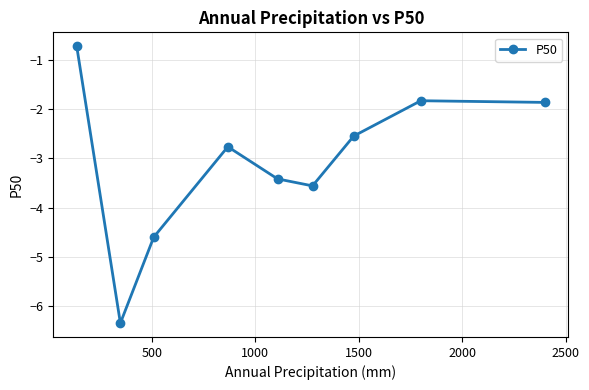

How many lines are shown in the chart?

1